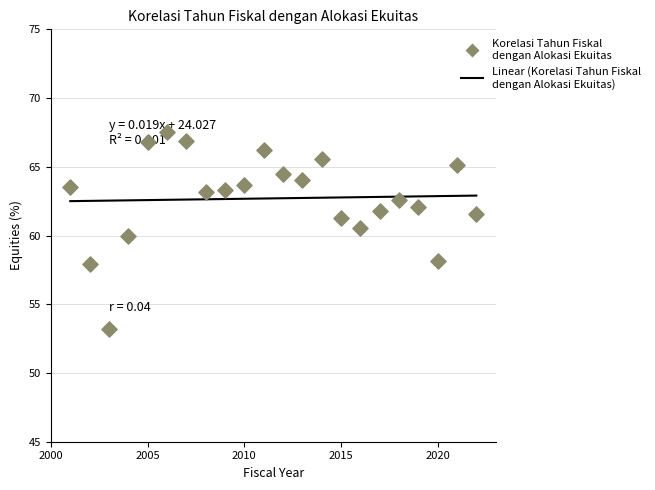

What is the range of X values (max minus min)?

21.0